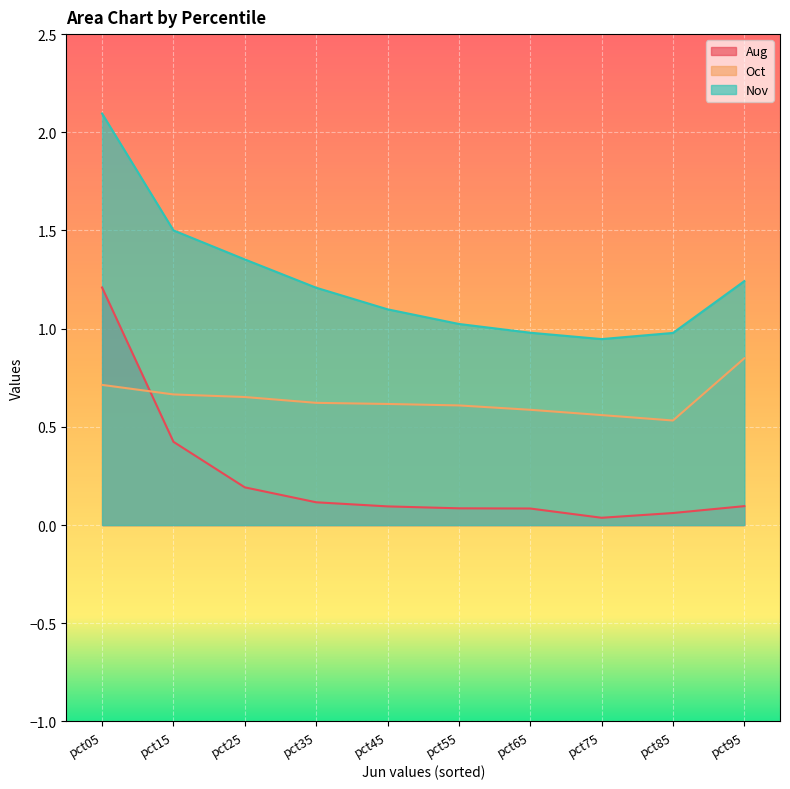

True or false: Oct and Aug intersect in this chart.

True